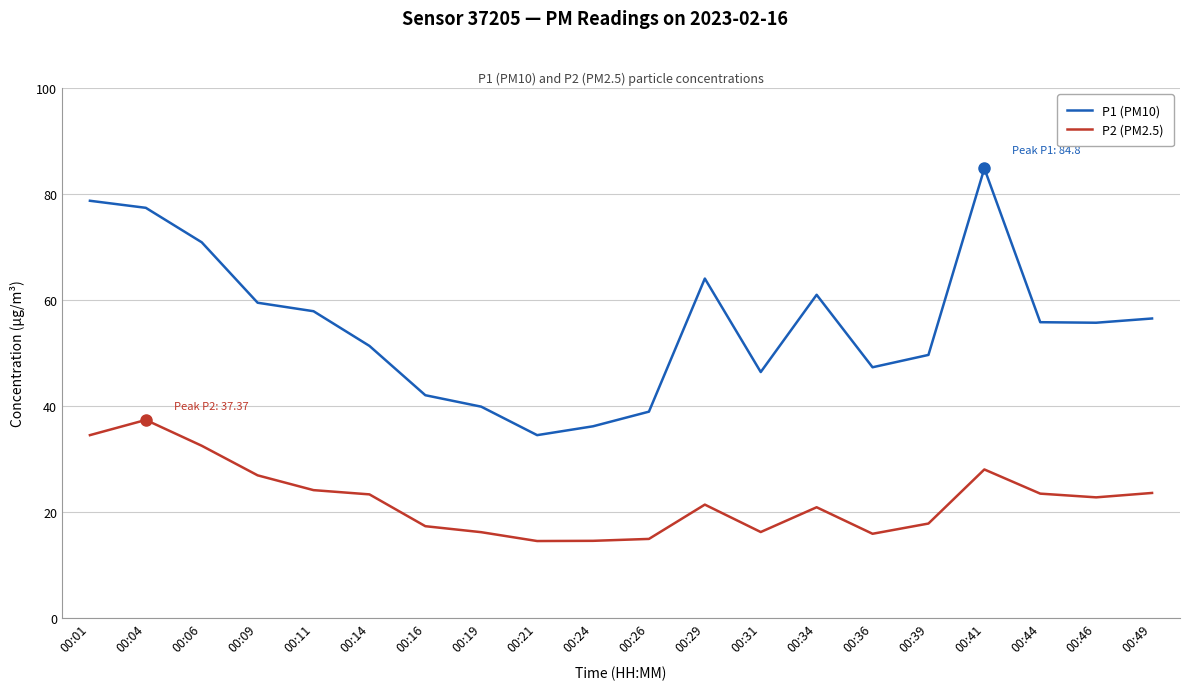

True or false: P1 (PM10) and P2 (PM2.5) cross at least once.

False